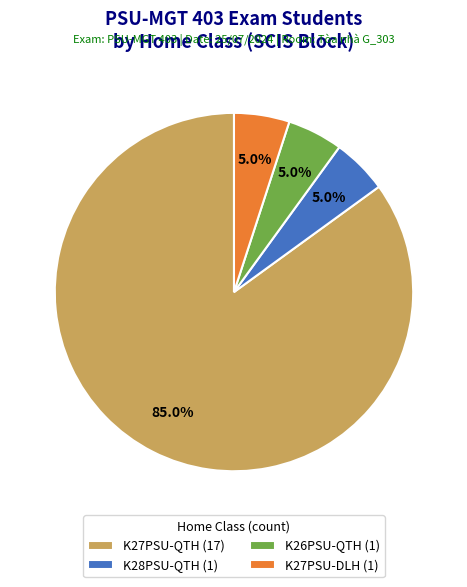

What percentage is the K26PSU-QTH slice, to the nearest percent?

5%